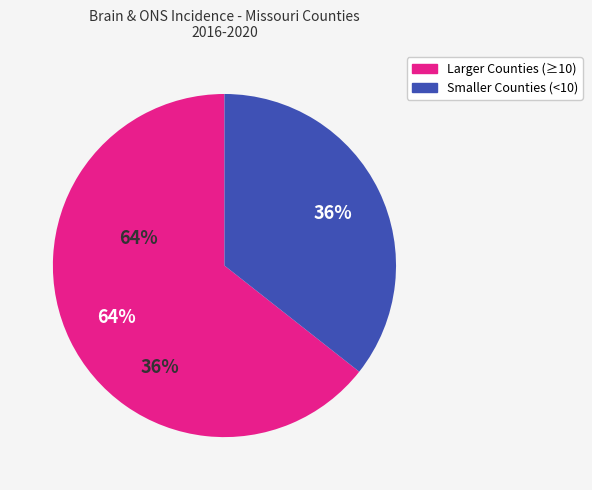

To the nearest percent, what is the average slice percentage?

50%